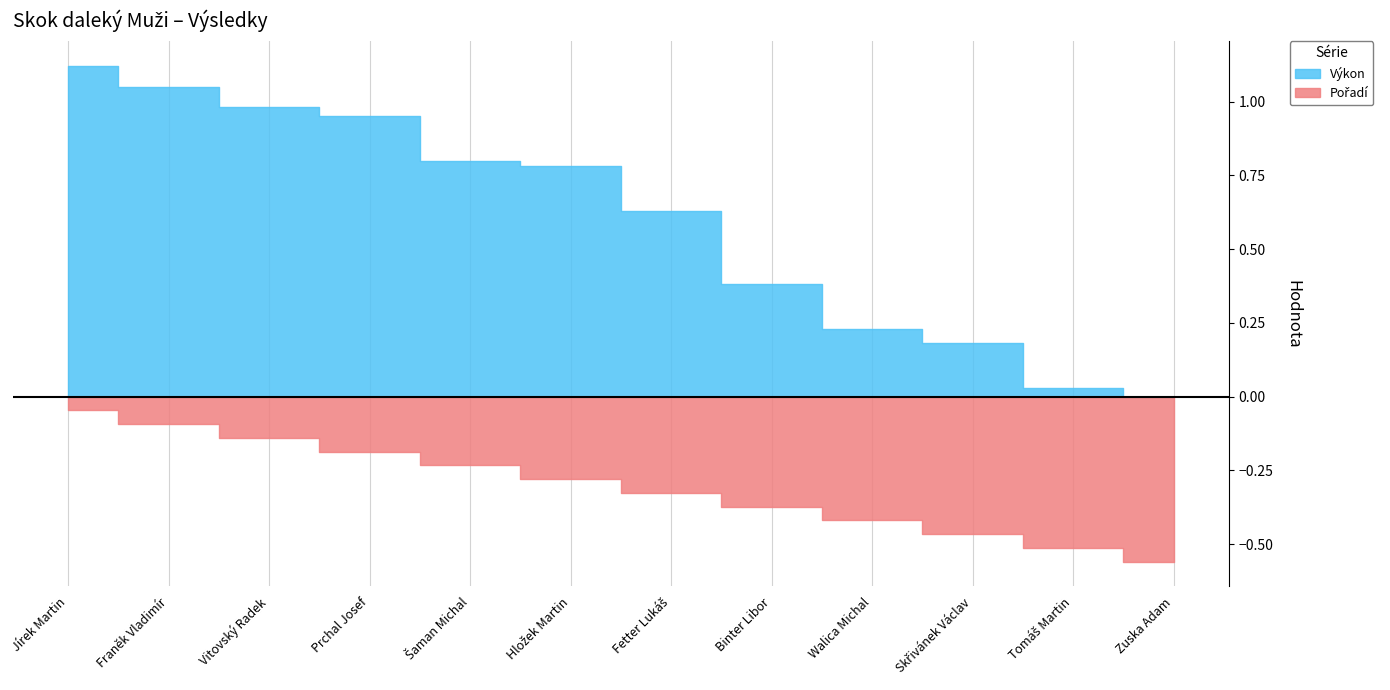

Is it true that Výkon equals 1.0 at Franěk Vladimír?

True